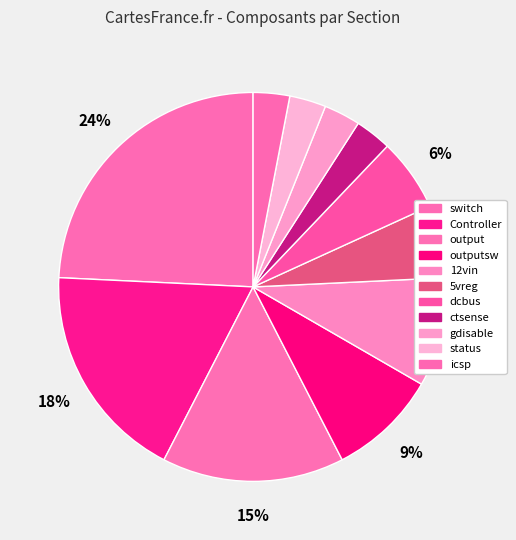

How many slices are in this pie chart?

11